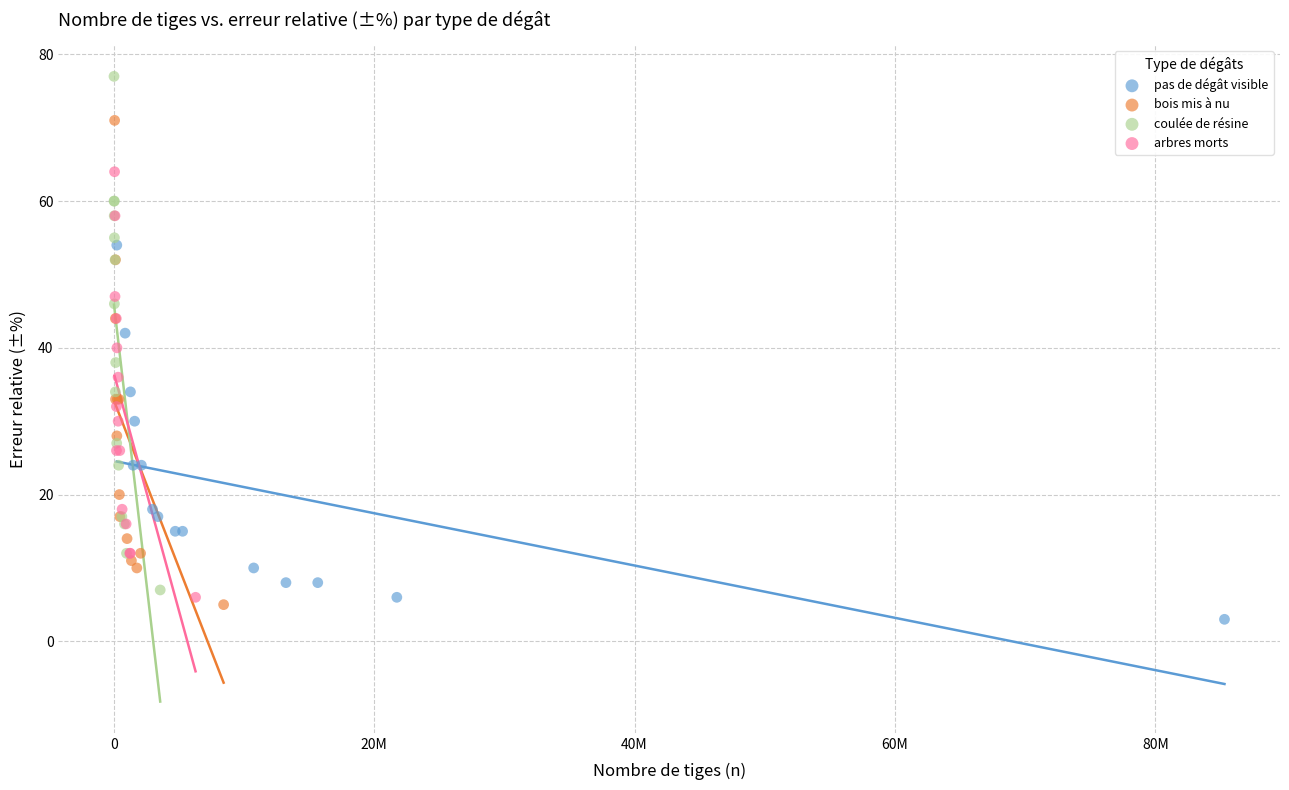

Which series reaches the minimum Y coordinate?

pas de dégât visible